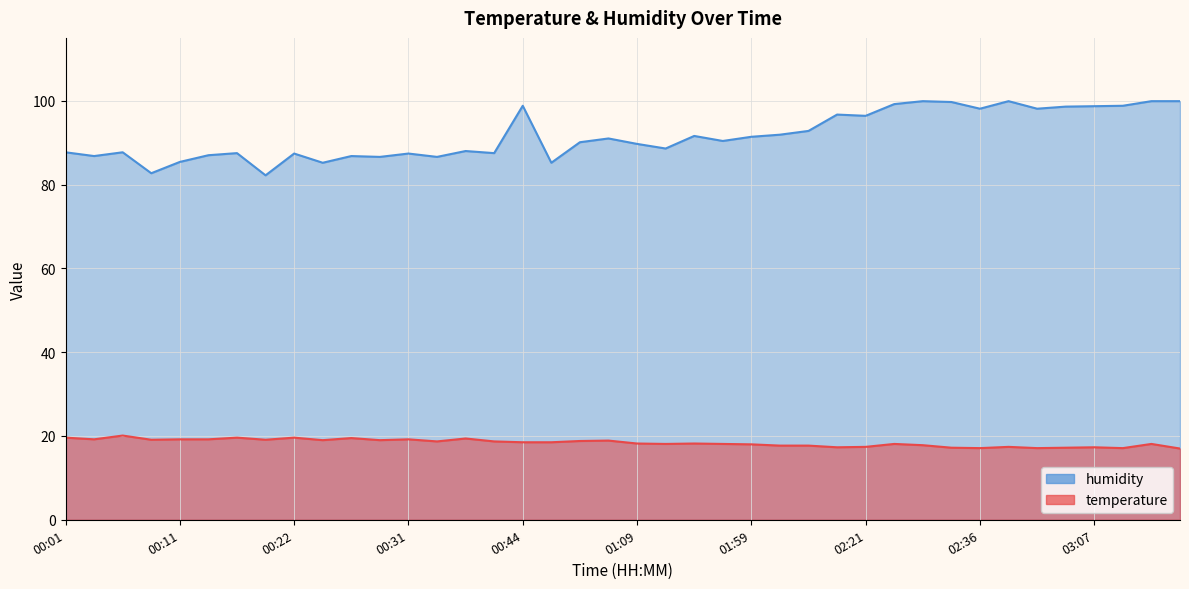

True or false: temperature and humidity intersect in this chart.

False